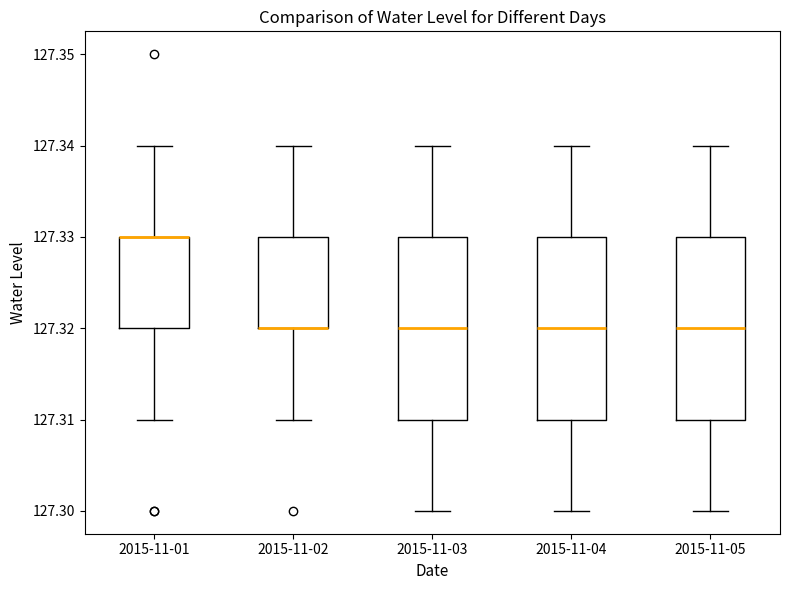

Reading left to right, transcribe this box plot: for each box, give where its median line is, the range the box spans, and where its two whiskers end, as read against the y-axis. The values are not printed on the chart, so give them approximately, as read against the axis.

2015-11-01: median 127.33 (drawn on the box's upper edge), box 127.32 to 127.33, whiskers 127.31 to 127.34
2015-11-02: median 127.32 (drawn on the box's lower edge), box 127.32 to 127.33, whiskers 127.31 to 127.34
2015-11-03: median 127.32, box 127.31 to 127.33, whiskers 127.30 to 127.34
2015-11-04: median 127.32, box 127.31 to 127.33, whiskers 127.30 to 127.34
2015-11-05: median 127.32, box 127.31 to 127.33, whiskers 127.30 to 127.34